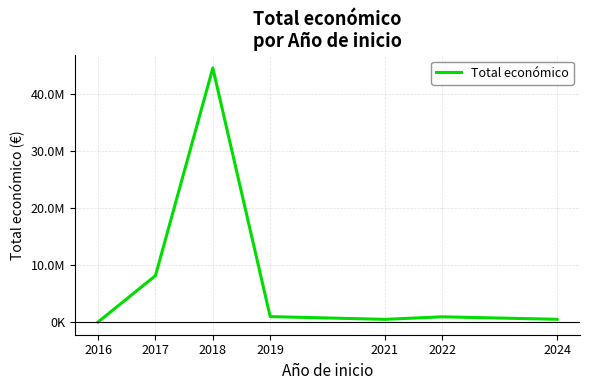

What is the change in value from 2017 to 2024?

-7646687